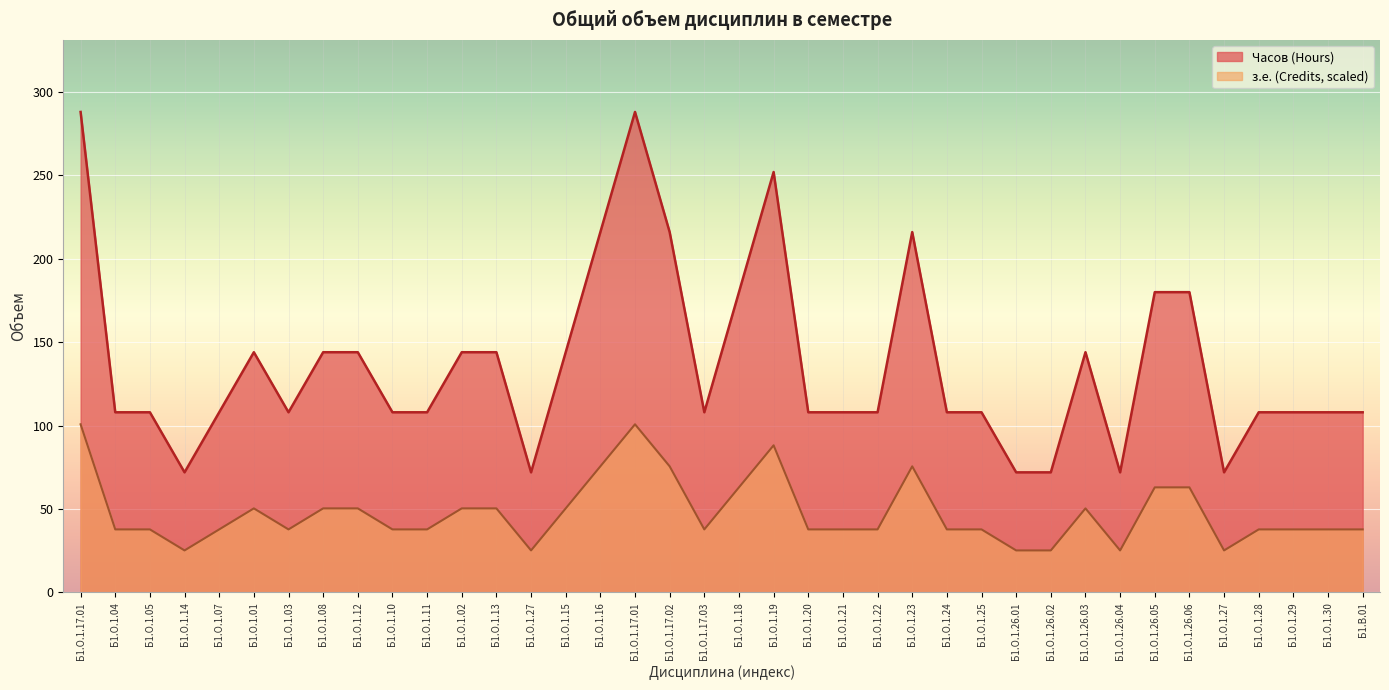

What is the value of the з.е. (Credits) point at the 31st from the left?

72.0